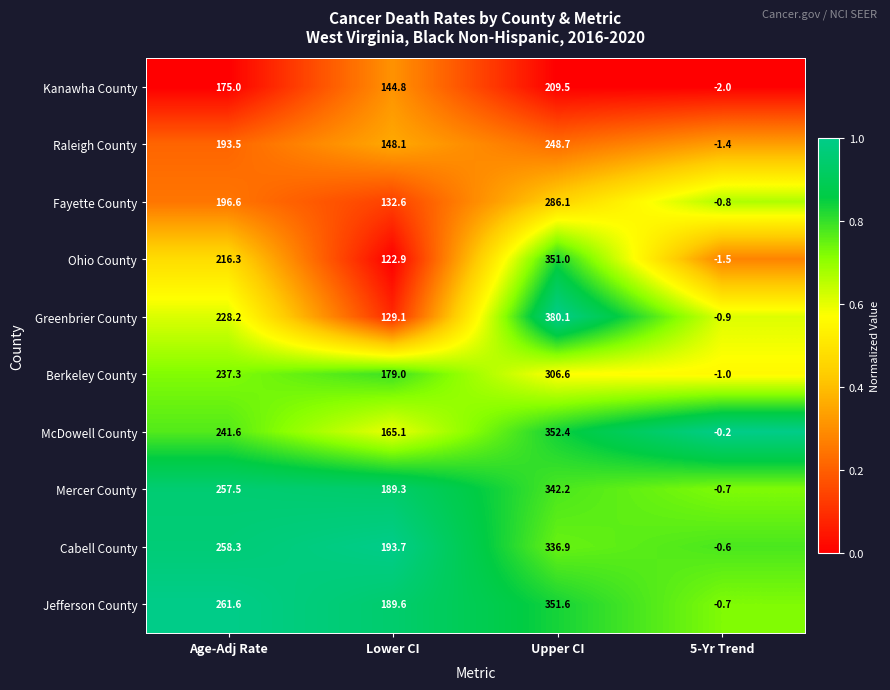

Where is Fayette County nearest to the value 142?

Lower CI